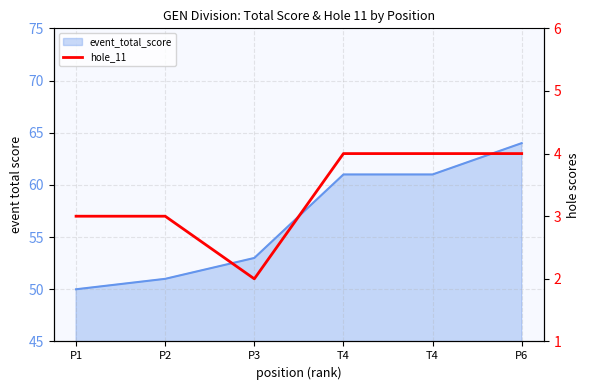

The chart shows a value of 3 at P1. True or false?

True